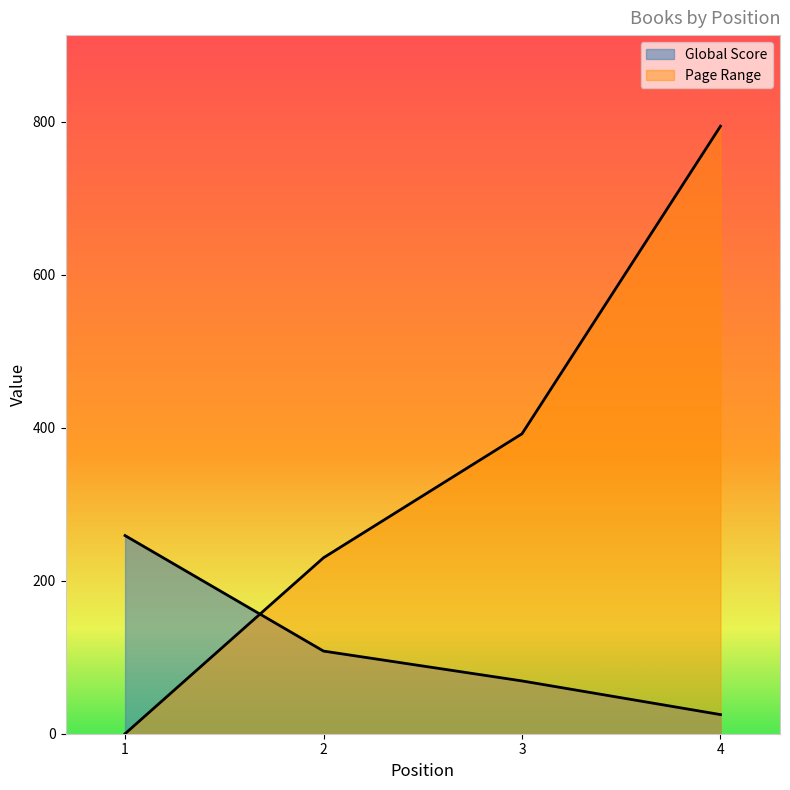

At which label does Global Score reach its peak?

1